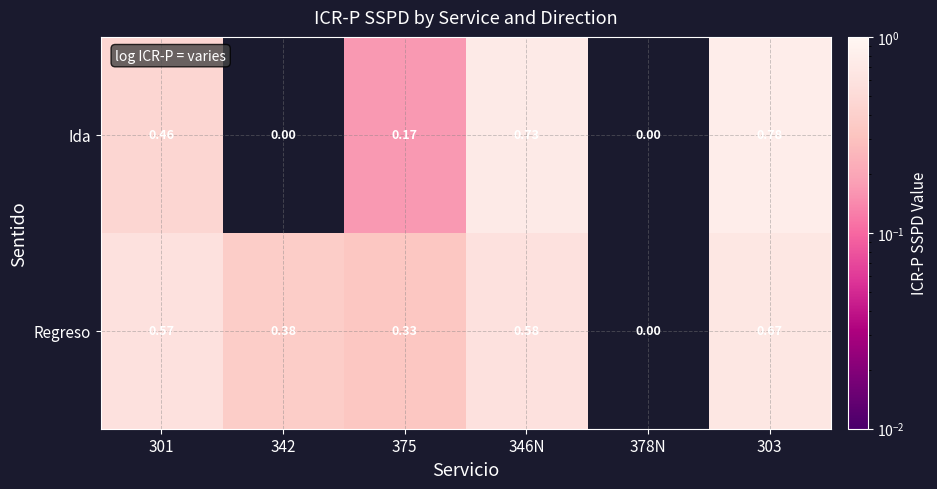

At which label does Regreso reach its peak?

303